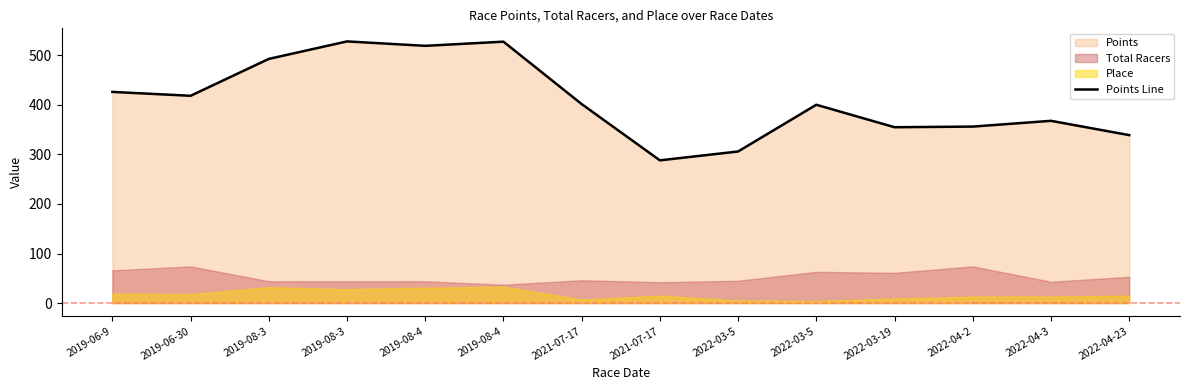

Reading left to right, list all the values displayed in this chart.

2019-06-9=426.4	2019-06-30=418.5	2019-08-3=493.0	2019-08-3=528.3	2019-08-4=519.4	2019-08-4=527.8	2021-07-17=401.8	2021-07-17=288.2	2022-03-5=306.0	2022-03-5=400.4	2022-03-19=355.0	2022-04-2=356.3	2022-04-3=368.0	2022-04-23=339.1